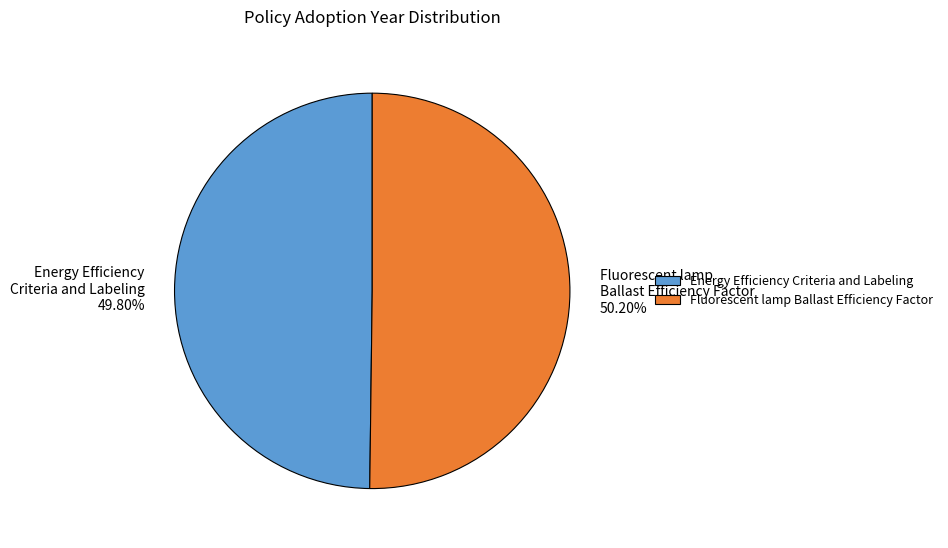

Approximately how many times larger is the value at Energy Efficiency Criteria and Labeling 49.80% compared to Fluorescent lamp Ballast Efficiency Factor 50.20%?

1.0